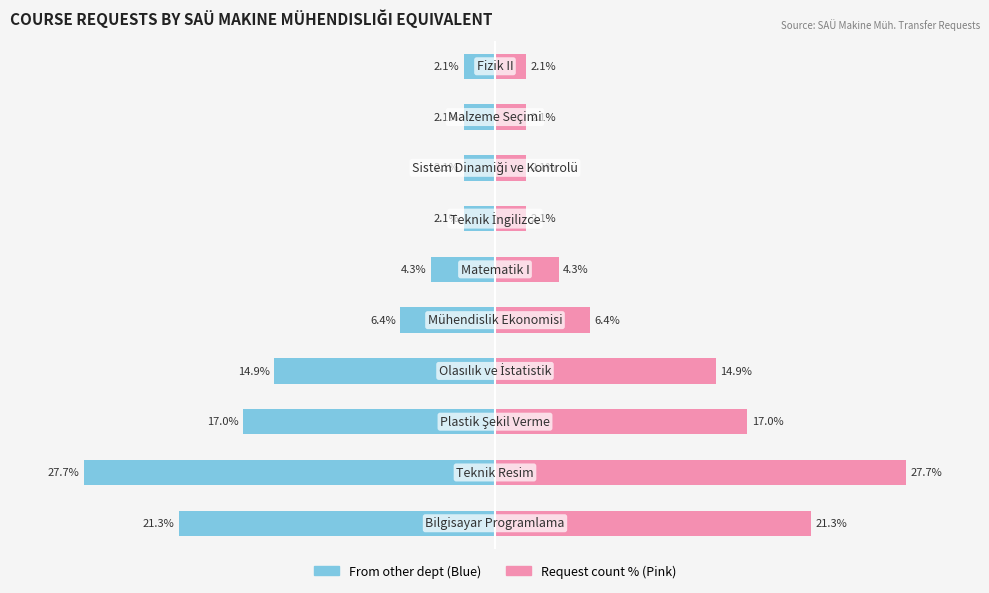

Reading left to right, list all the values displayed in this chart.

Left (blue): -21.3	-27.7	-17.0	-14.9	-6.4	-4.3	-2.1	-2.1	-2.1	-2.1
Right (pink): 21.3	27.7	17.0	14.9	6.4	4.3	2.1	2.1	2.1	2.1